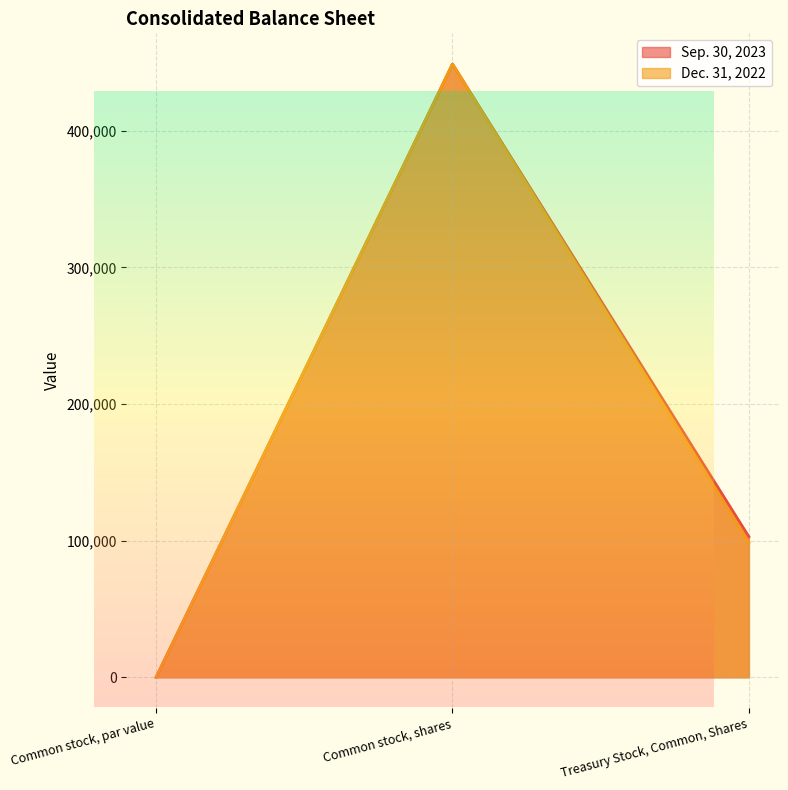

At which category is the sum across all series the highest?

Common stock, shares